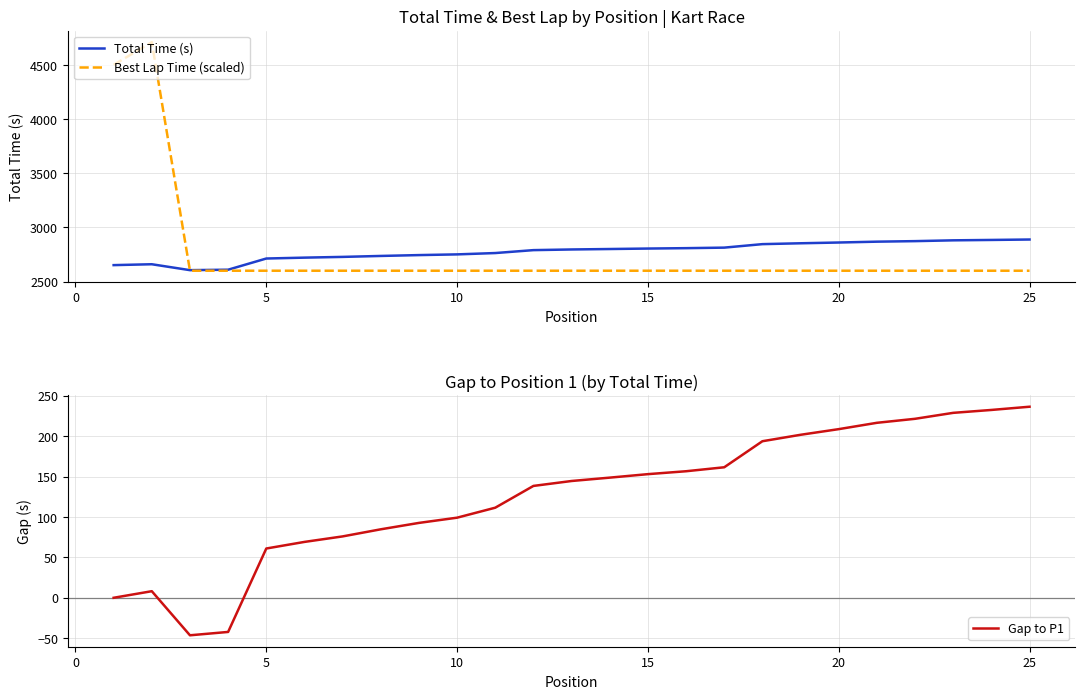

What is the minimum value for Total Time (s)?

2605.2